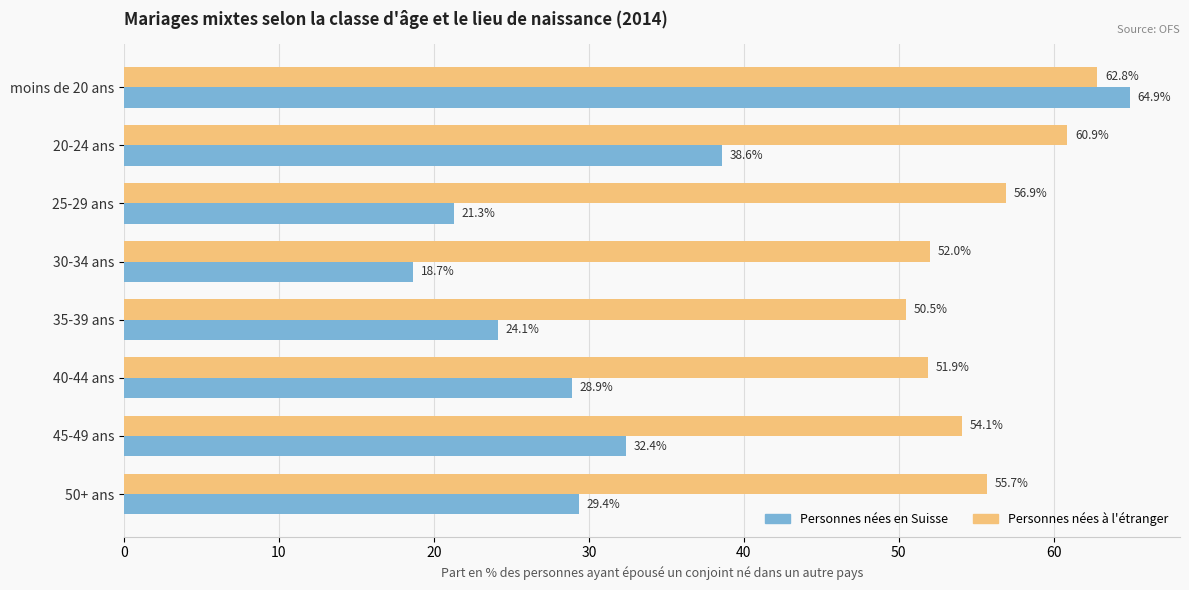

Which series changed the most between 30-34 ans and 40-44 ans?

Personnes nées en Suisse